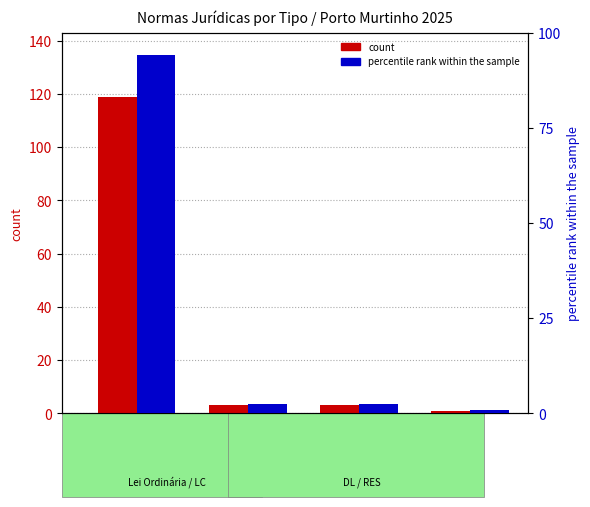

The percentile rank within the sample series shows 94.4 at LEI. True or false?

True